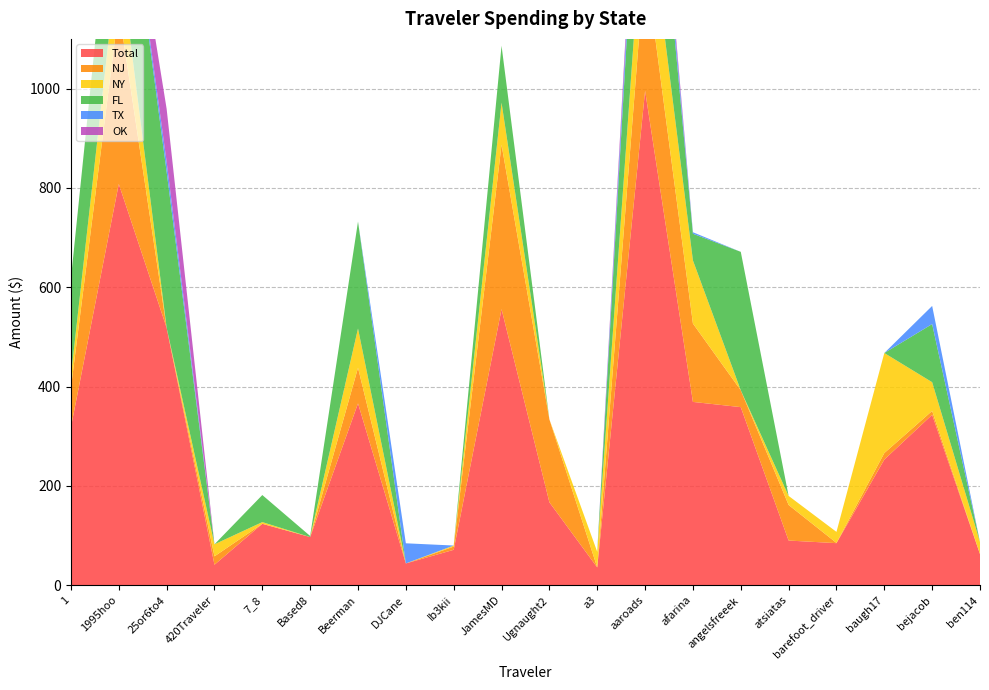

Reading left to right, extract all data points from this chart.

Total: 1=318.1	1995hoo=807.9	25or6to4=518.4	420Traveler=41.1	7_8=123.6	Based8=96.9	Beerman=366.1	DJCane=43.8	Ib3kii=71.2	JamesMD=555.9	Ugnaught2=166.9	a3=35.8	aaroads=995.7	afarina=369.0	angelsfreeek=358.5	atsiatas=89.9	barefoot_driver=84.6	baugh17=252.9	bejacob=343.2	ben114=62.6
NJ: 1=79.3	1995hoo=351.4	25or6to4=0.0	420Traveler=16.9	7_8=0.0	Based8=0.0	Beerman=71.6	DJCane=0.0	Ib3kii=6.5	JamesMD=331.1	Ugnaught2=166.9	a3=0.0	aaroads=261.0	afarina=157.8	angelsfreeek=33.9	atsiatas=71.6	barefoot_driver=0.5	baugh17=13.1	bejacob=7.7	ben114=0.0
NY: 1=24.2	1995hoo=121.7	25or6to4=0.0	420Traveler=24.2	7_8=3.5	Based8=0.0	Beerman=79.1	DJCane=0.0	Ib3kii=2.1	JamesMD=84.7	Ugnaught2=0.0	a3=31.4	aaroads=162.2	afarina=127.1	angelsfreeek=0.0	atsiatas=18.3	barefoot_driver=22.2	baugh17=201.4	bejacob=57.9	ben114=24.2
FL: 1=195.8	1995hoo=275.8	25or6to4=314.3	420Traveler=0.0	7_8=54.5	Based8=2.2	Beerman=215.4	DJCane=0.0	Ib3kii=0.0	JamesMD=114.7	Ugnaught2=0.0	a3=0.0	aaroads=322.9	afarina=53.7	angelsfreeek=278.8	atsiatas=0.0	barefoot_driver=0.0	baugh17=0.0	bejacob=117.1	ben114=0.0
TX: 1=0.0	1995hoo=0.0	25or6to4=20.3	420Traveler=0.0	7_8=0.0	Based8=0.0	Beerman=0.0	DJCane=40.5	Ib3kii=0.0	JamesMD=0.0	Ugnaught2=0.0	a3=0.0	aaroads=46.4	afarina=3.0	angelsfreeek=0.0	atsiatas=0.0	barefoot_driver=0.0	baugh17=0.0	bejacob=36.5	ben114=0.0
OK: 1=0.0	1995hoo=0.0	25or6to4=106.3	420Traveler=0.0	7_8=0.0	Based8=0.0	Beerman=0.0	DJCane=0.0	Ib3kii=0.0	JamesMD=0.0	Ugnaught2=0.0	a3=0.0	aaroads=33.9	afarina=0.0	angelsfreeek=0.0	atsiatas=0.0	barefoot_driver=0.0	baugh17=0.0	bejacob=0.0	ben114=0.0